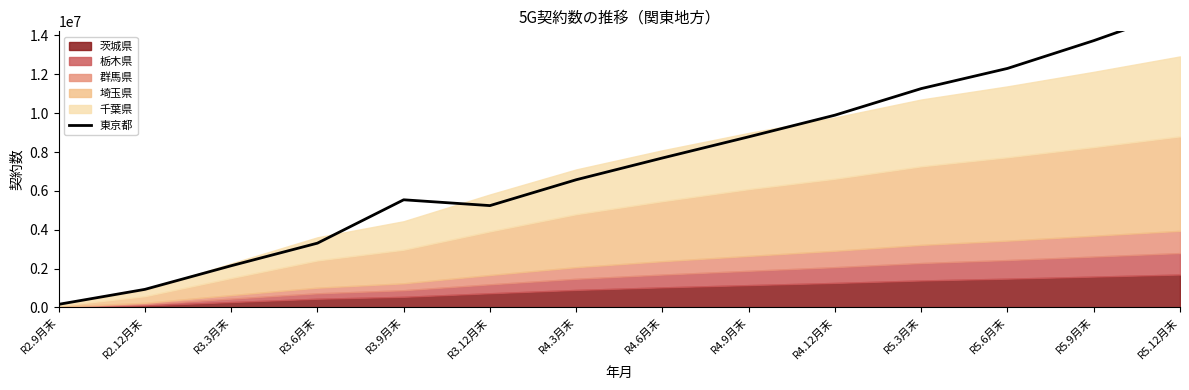

What is the value of the 4th point from the left?

3309251